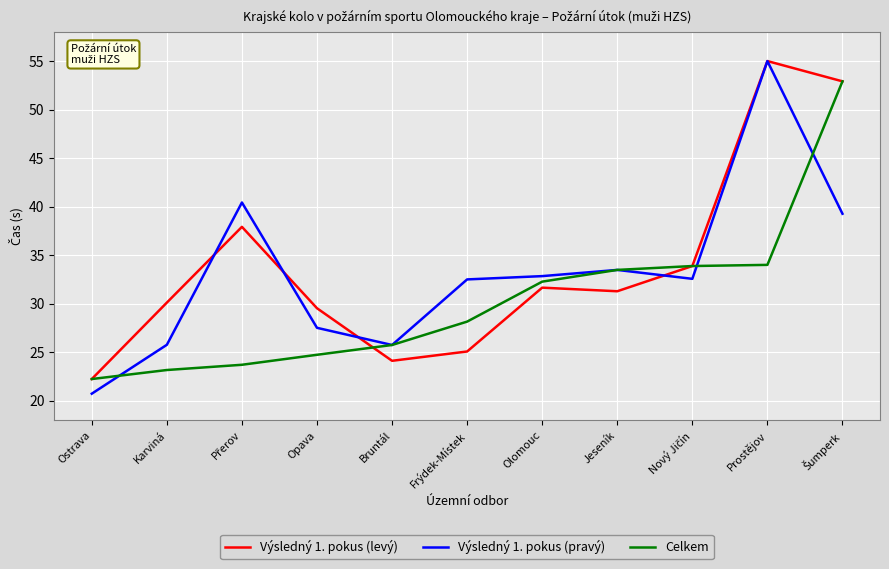

Rank the series at Karviná from highest to lowest value.

Výsledný 1. pokus (levý), Výsledný 1. pokus (pravý), Celkem